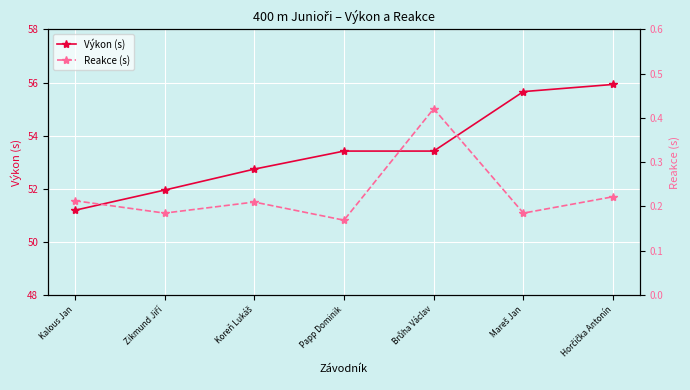

What is the difference between the maximum and minimum values in the Výkon (s) series?

4.7